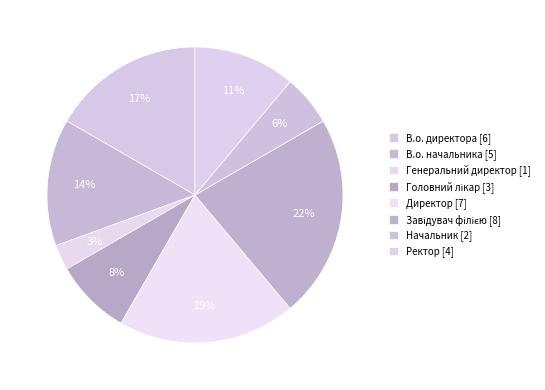

How many slices are in this pie chart?

8